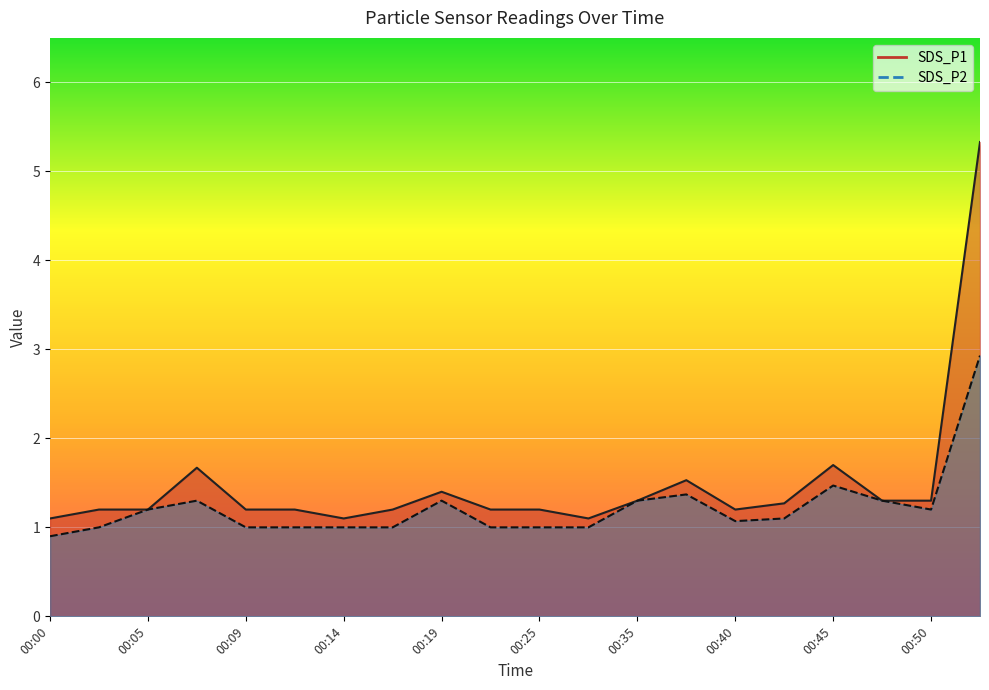

What is the average value of the SDS_P2 series?

1.2